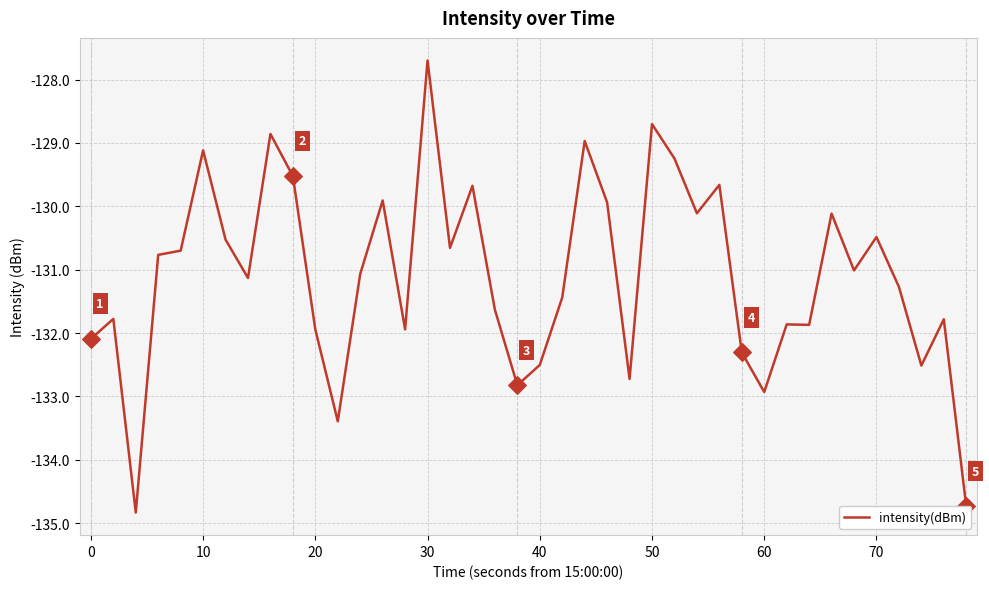

What is the maximum value shown in the chart?

-127.7